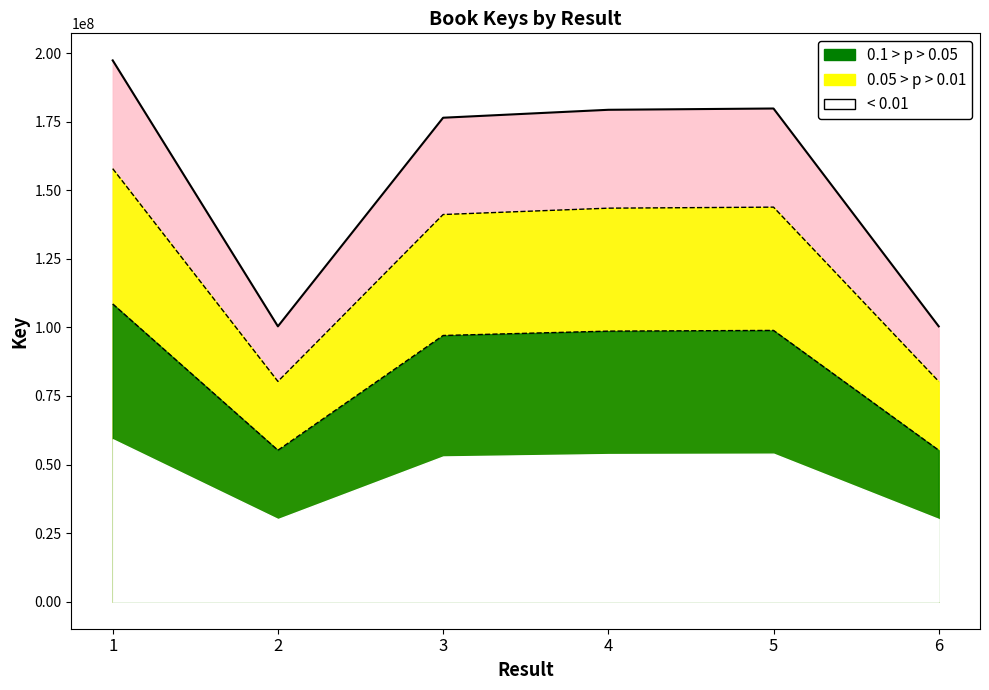

At which label is the value closest to 119116103?

3